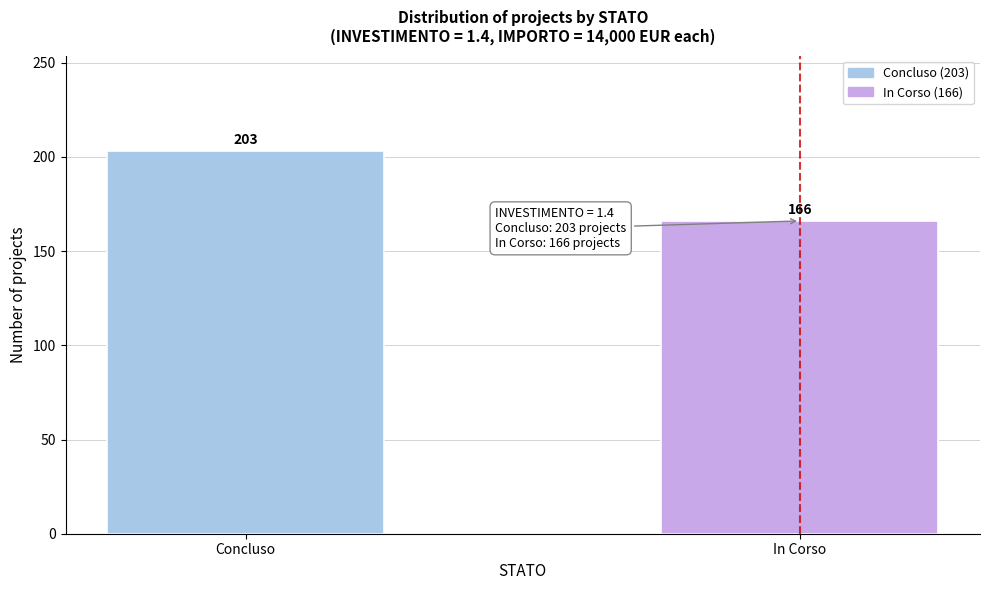

Reading left to right, transcribe all the data shown in this chart.

Concluso=203	In Corso=166